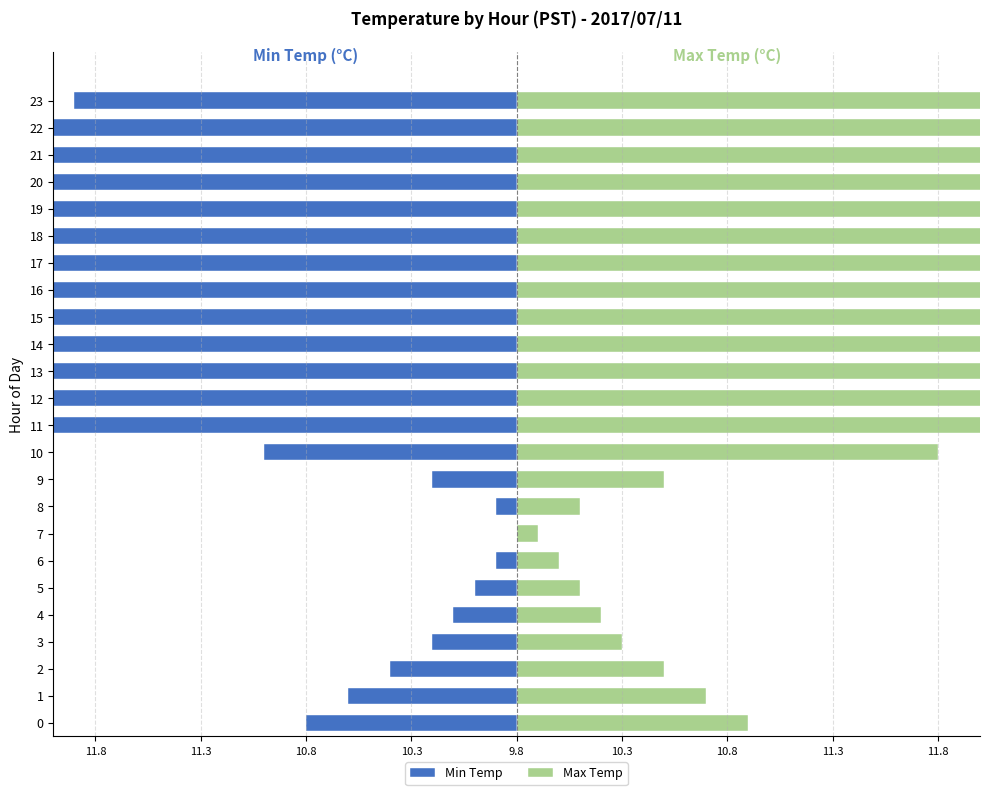

The Max Temp series shows 0.3 at 10.3. True or false?

True